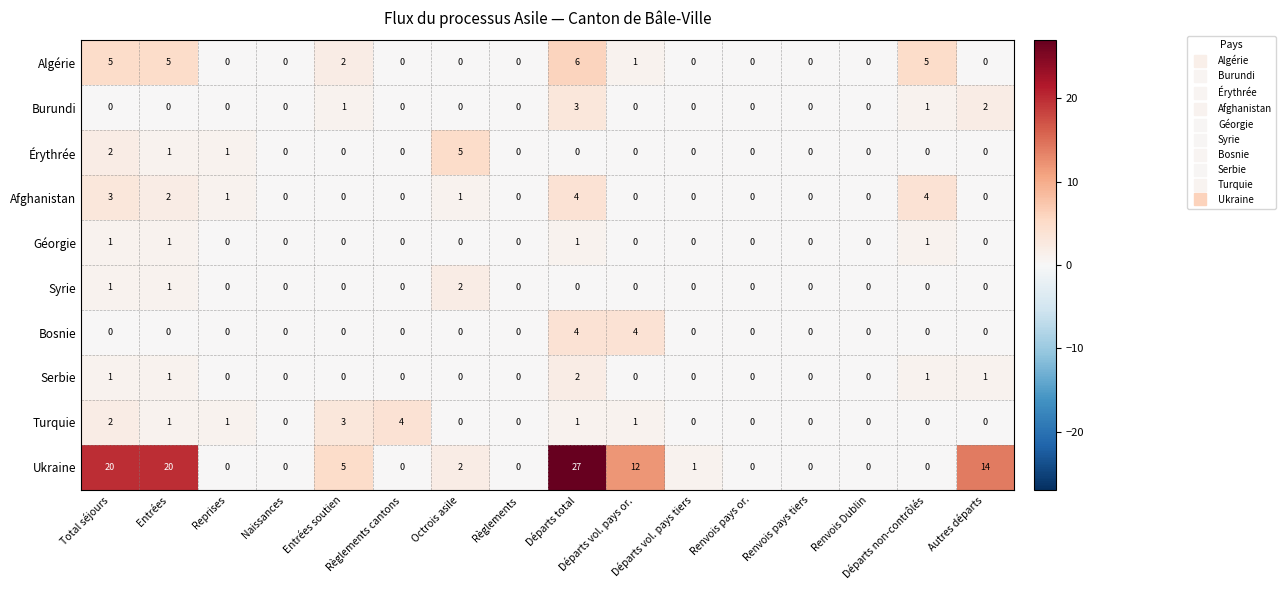

What is the maximum value shown in the chart?

27